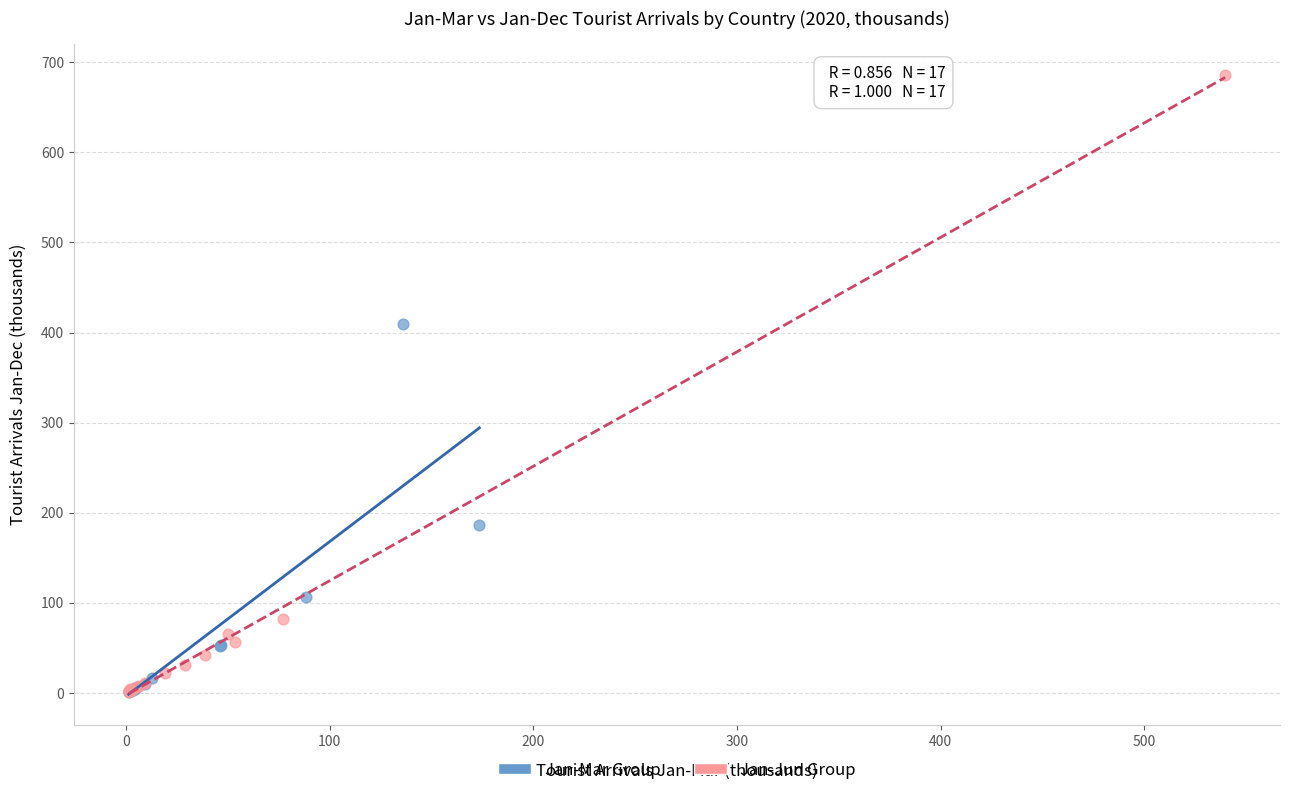

Which series has the widest spread of Y values?

Jan-Jun Group